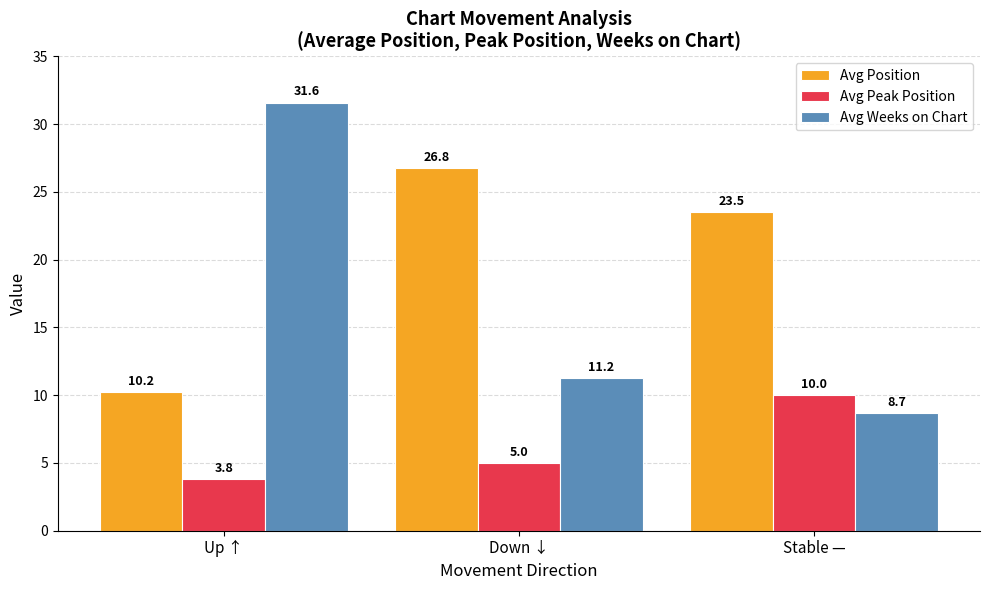

Which series changed the most between Down ↓ and Stable —?

Avg Peak Position